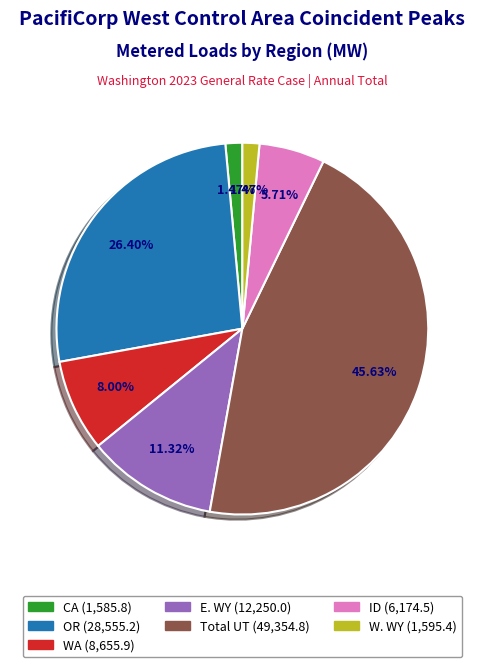

Count the number of slices in the pie.

7